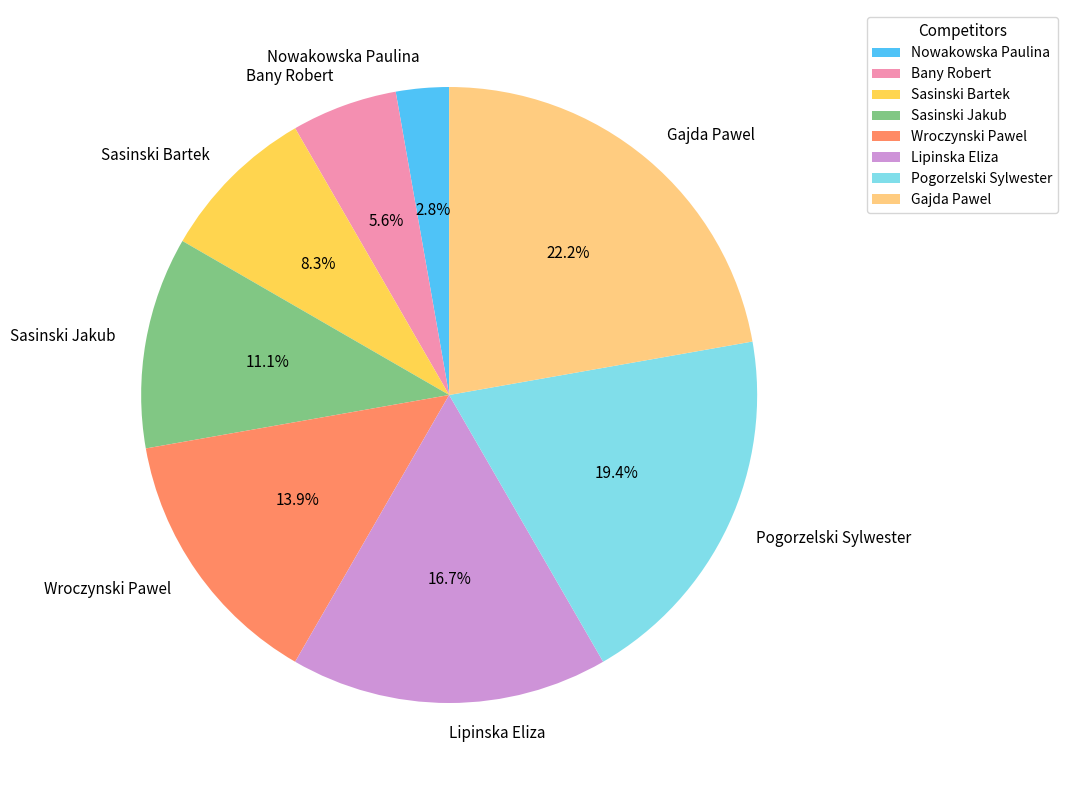

Rank the categories by value from highest to lowest.

Gajda Pawel, Pogorzelski Sylwester, Lipinska Eliza, Wroczynski Pawel, Sasinski Jakub, Sasinski Bartek, Bany Robert, Nowakowska Paulina